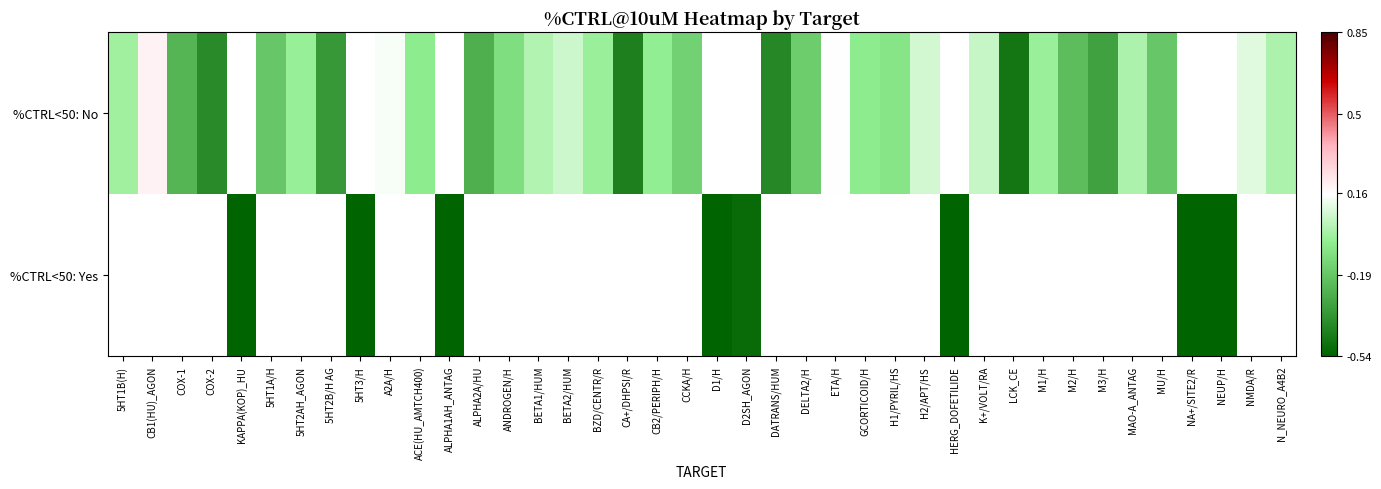

Which series has the widest spread of values?

%CTRL<50: No